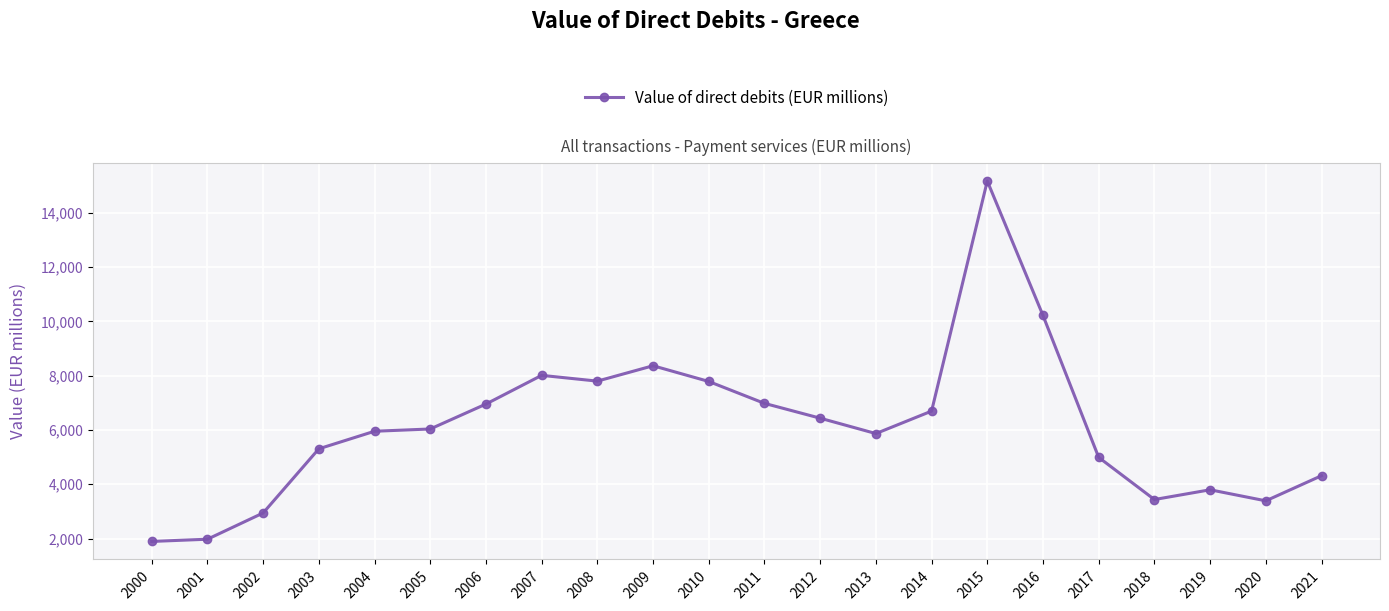

How many data points are above 6034?

11